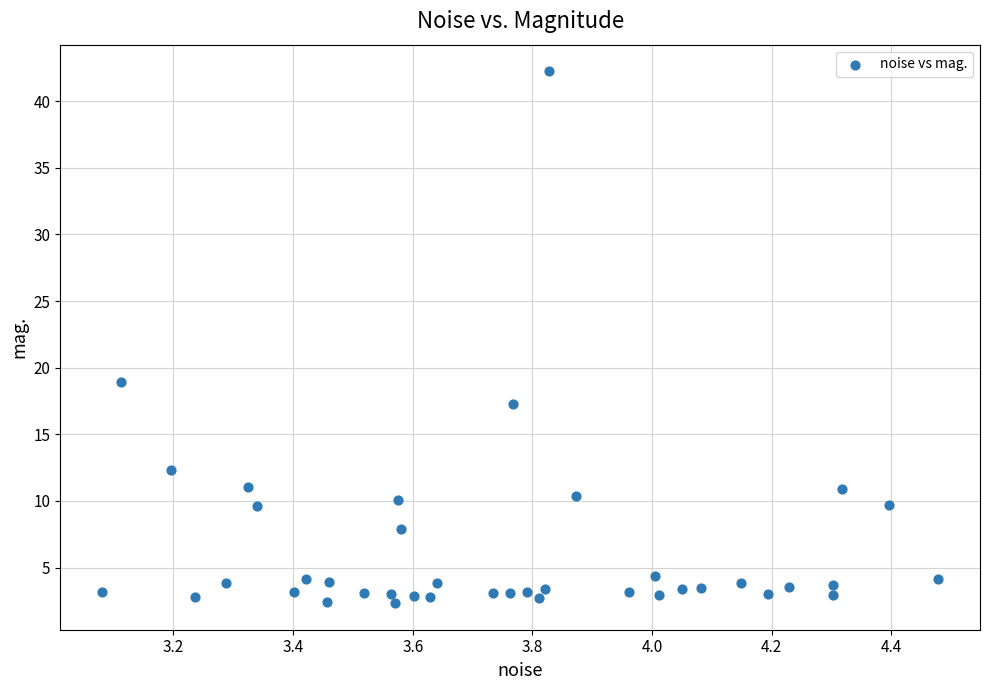

What Y value in the scatter plot is closest to 22?

18.9